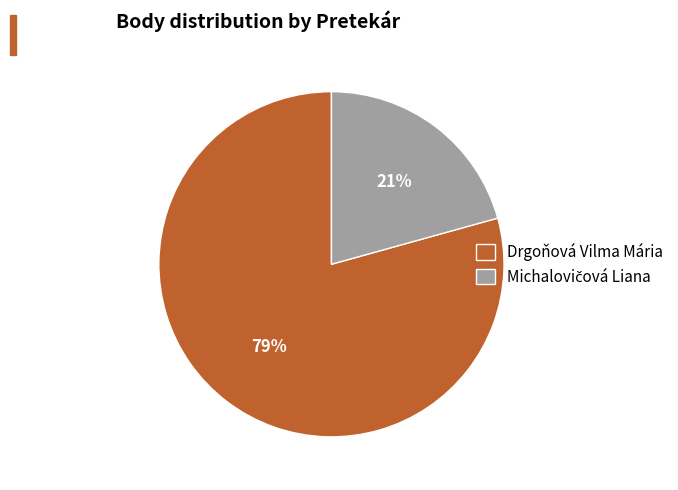

Is there a majority slice in this chart?

Yes